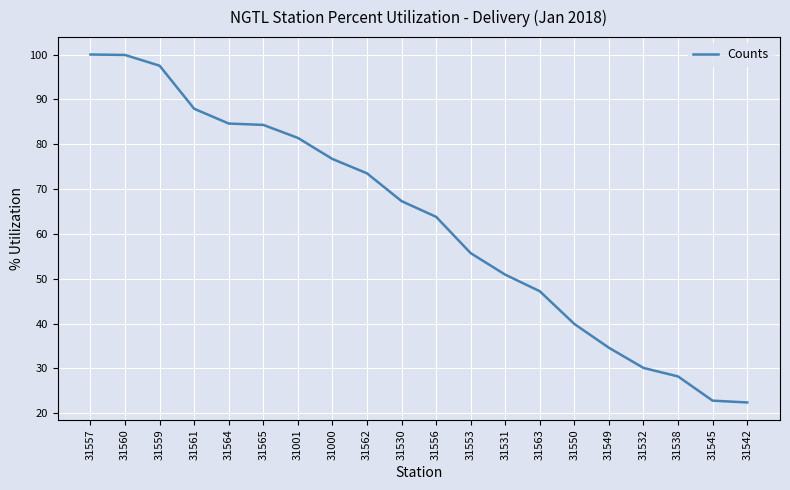

True or false: the data shows 55.7 at 31553.

True